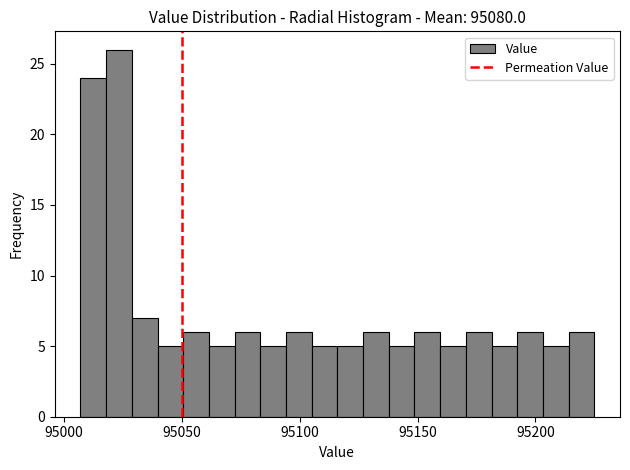

Read against the x-axis, roughly where is the centre of the tallest bar?

95025